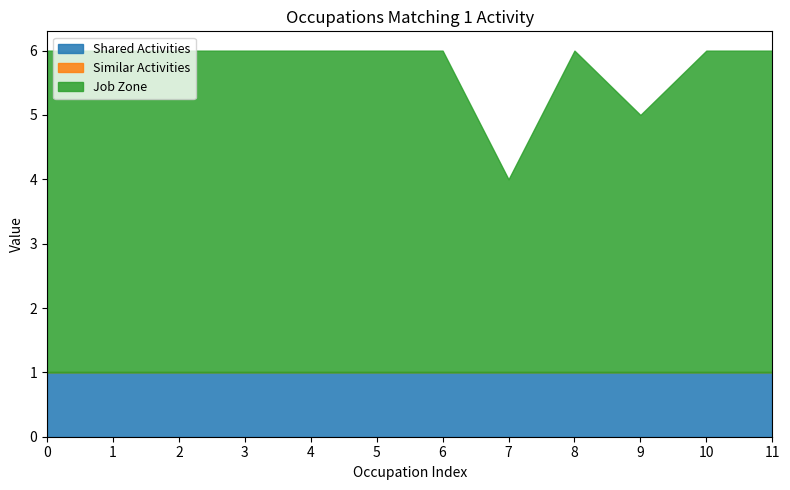

True or false: Shared Activities has a value of 1 at 6.

True